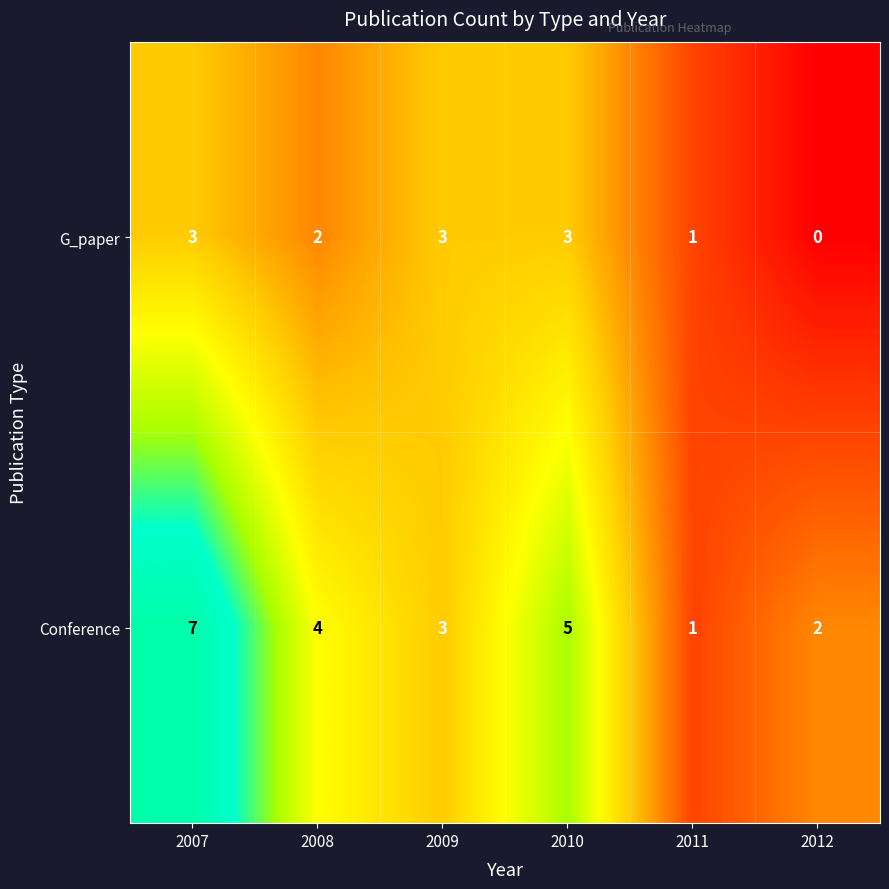

Is it true that G_paper equals 2 at 2010?

False